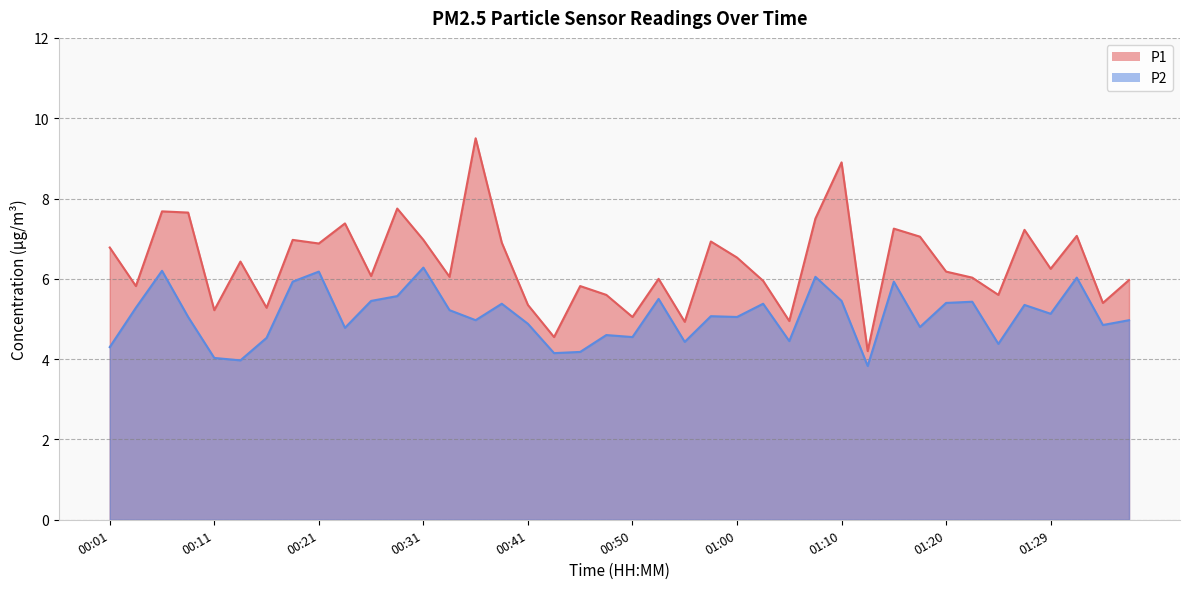

Reading left to right, what are all the values shown in this chart?

P1: 00:01=6.8	00:04=5.8	00:06=7.7	00:09=7.7	00:11=5.2	00:14=6.4	00:16=5.3	00:19=7.0	00:21=6.9	00:23=7.4	00:26=6.1	00:28=7.8	00:31=7.0	00:33=6.0	00:36=9.5	00:38=6.9	00:41=5.3	00:43=4.5	00:45=5.8	00:48=5.6	00:50=5.0	00:53=6.0	00:55=4.9	00:58=6.9	01:00=6.5	01:03=6.0	01:05=5.0	01:07=7.5	01:10=8.9	01:12=4.2	01:15=7.2	01:17=7.0	01:20=6.2	01:22=6.0	01:25=5.6	01:27=7.2	01:29=6.2	01:32=7.1	01:34=5.4	01:37=6.0
P2: 00:01=4.3	00:04=5.3	00:06=6.2	00:09=5.0	00:11=4.0	00:14=4.0	00:16=4.5	00:19=5.9	00:21=6.2	00:23=4.8	00:26=5.5	00:28=5.6	00:31=6.3	00:33=5.2	00:36=5.0	00:38=5.4	00:41=4.9	00:43=4.2	00:45=4.2	00:48=4.6	00:50=4.5	00:53=5.5	00:55=4.4	00:58=5.1	01:00=5.0	01:03=5.4	01:05=4.5	01:07=6.0	01:10=5.5	01:12=3.8	01:15=5.9	01:17=4.8	01:20=5.4	01:22=5.4	01:25=4.4	01:27=5.3	01:29=5.1	01:32=6.0	01:34=4.8	01:37=5.0